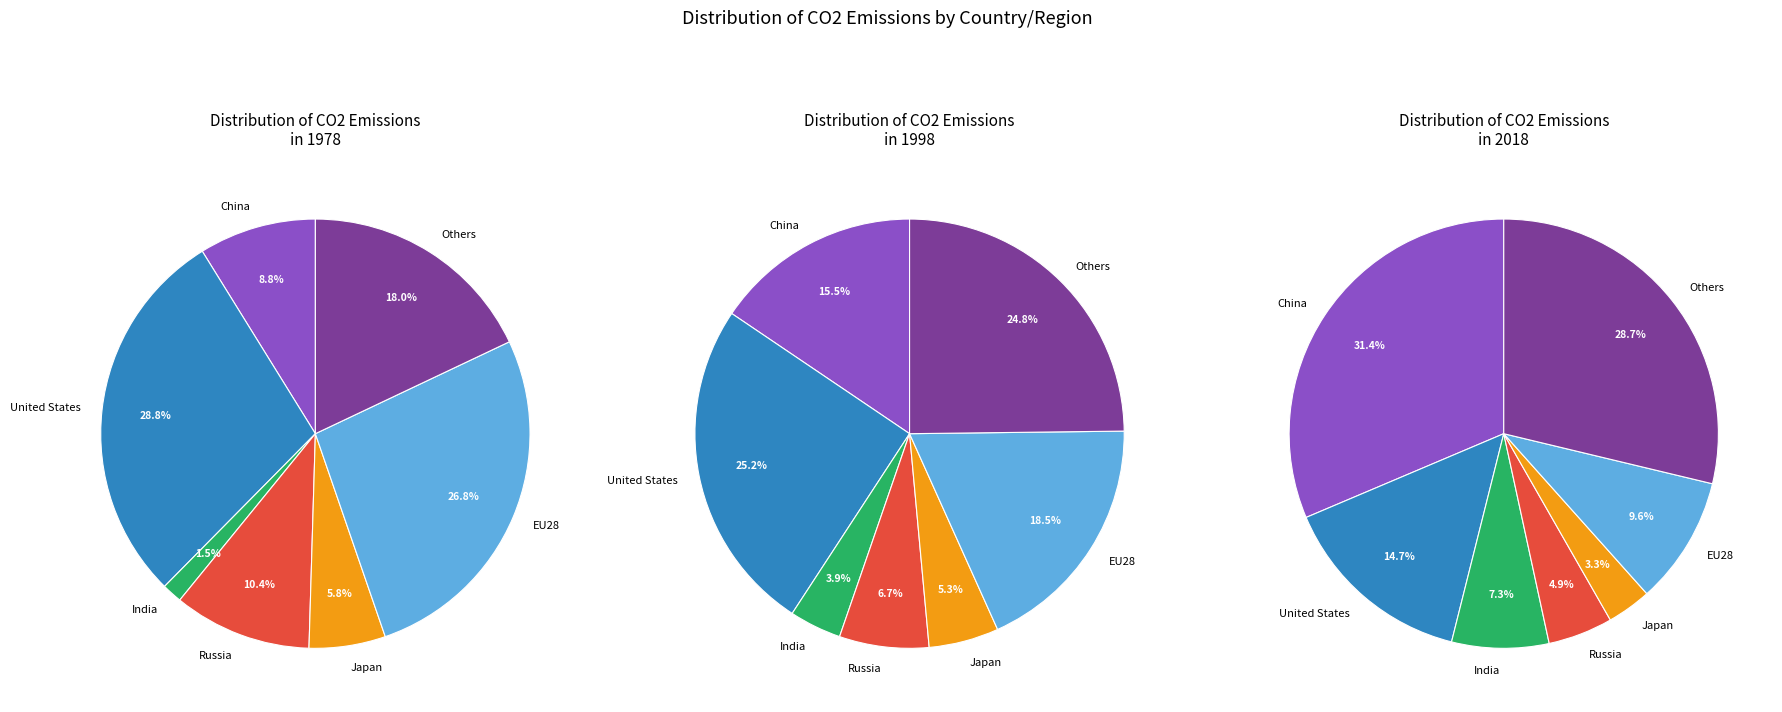

To the nearest percent, what is the combined percentage of 3 and 4?

12%